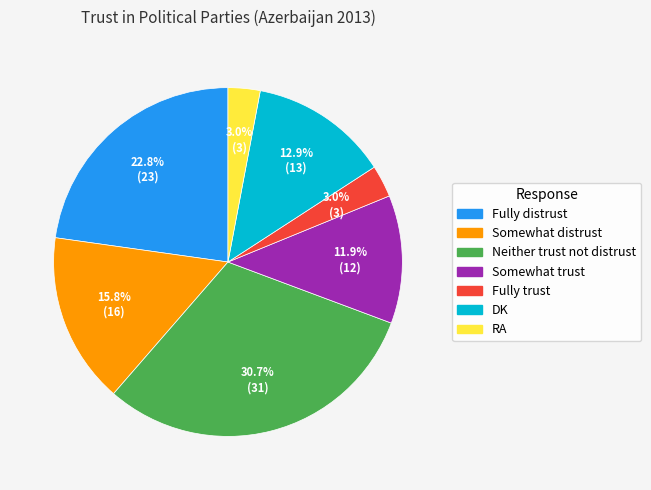

What is the ratio of the value at RA to the value at Neither trust not distrust?

0.1